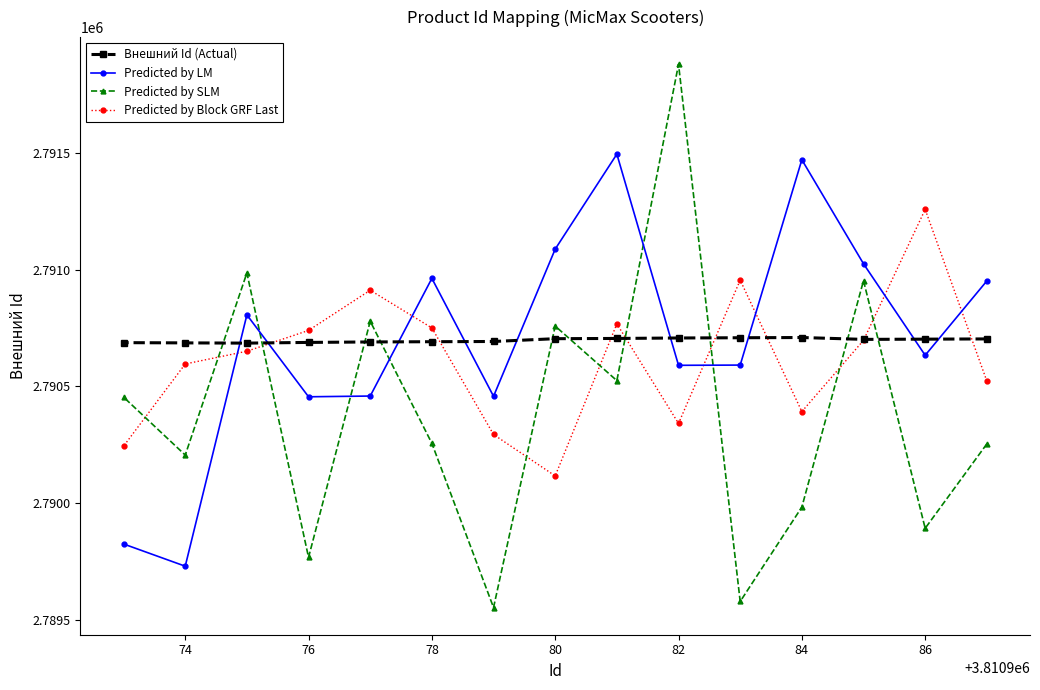

True or false: Внешний Id (Actual) and Predicted by LM cross at least once.

True